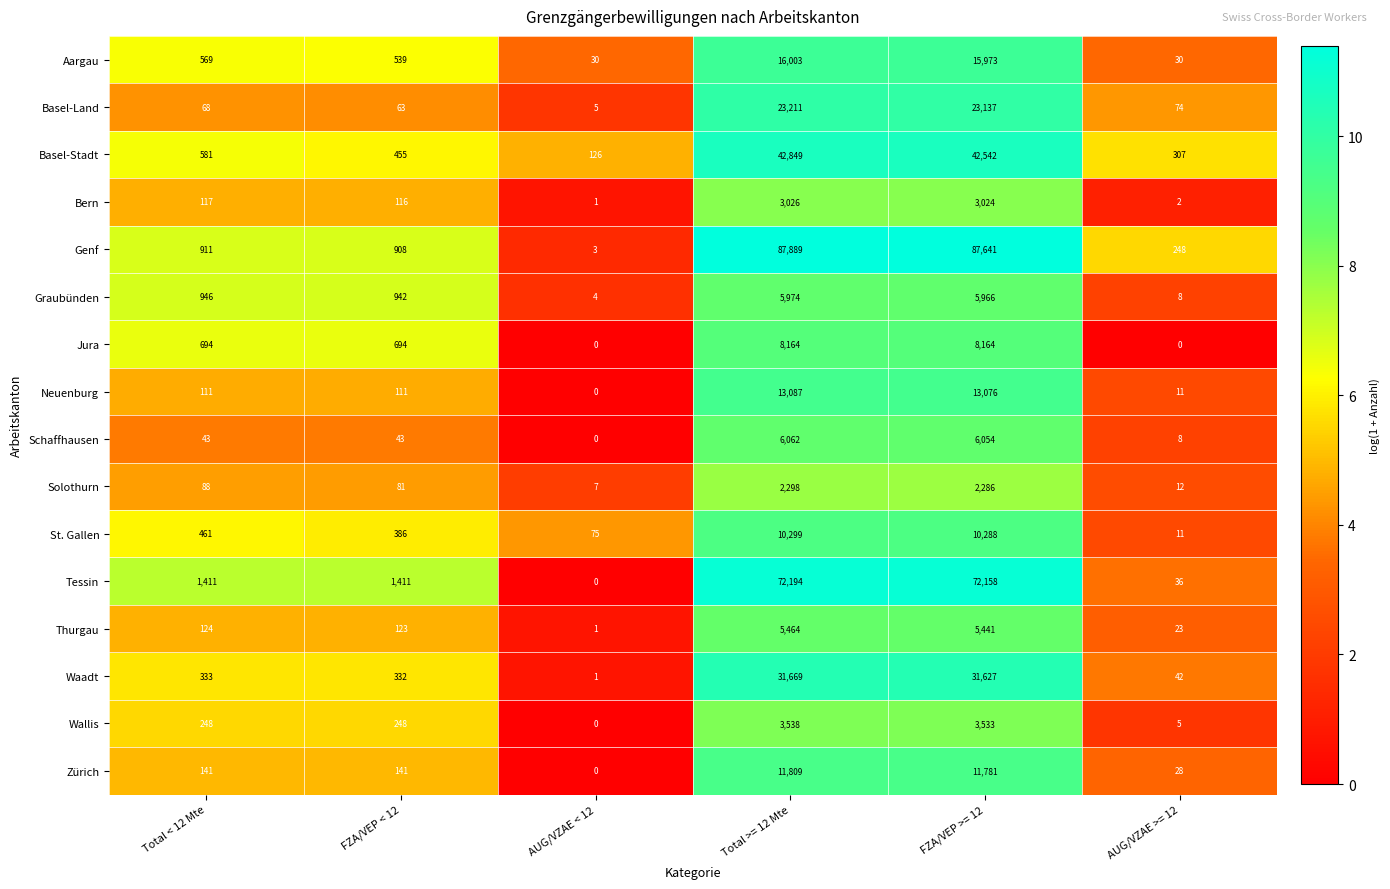

Between AUG/VZAE < 12 and FZA/VEP >= 12, which series saw the biggest shift?

Genf